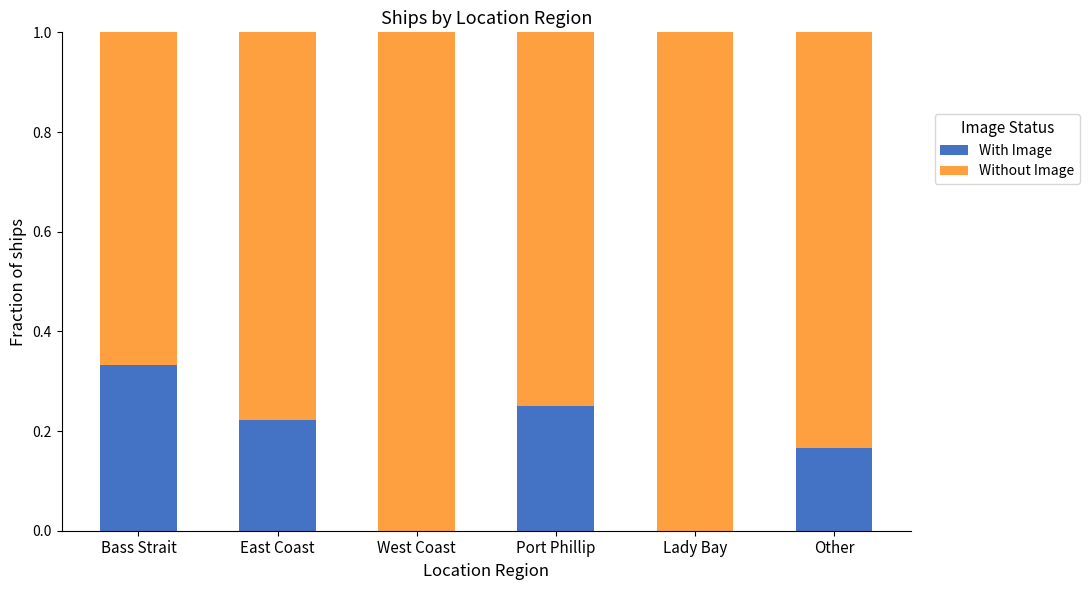

Is it true that With Image equals 0.0 at West Coast?

True